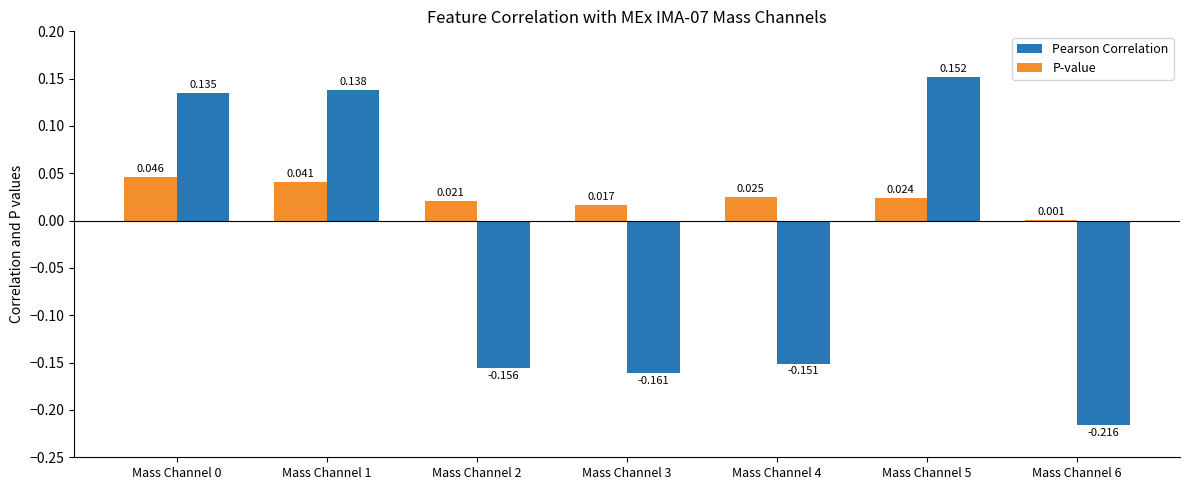

How many groups of bars are there?

7